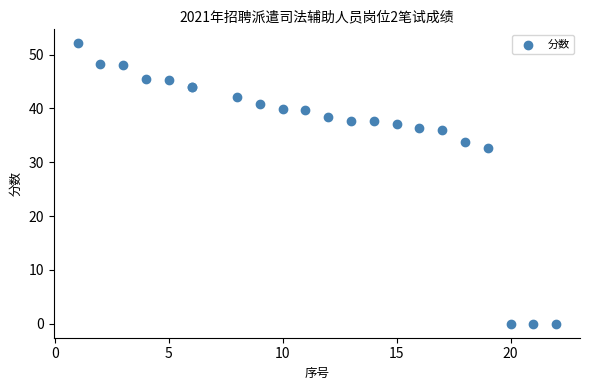

What Y value in the scatter plot is closest to 26?

32.7